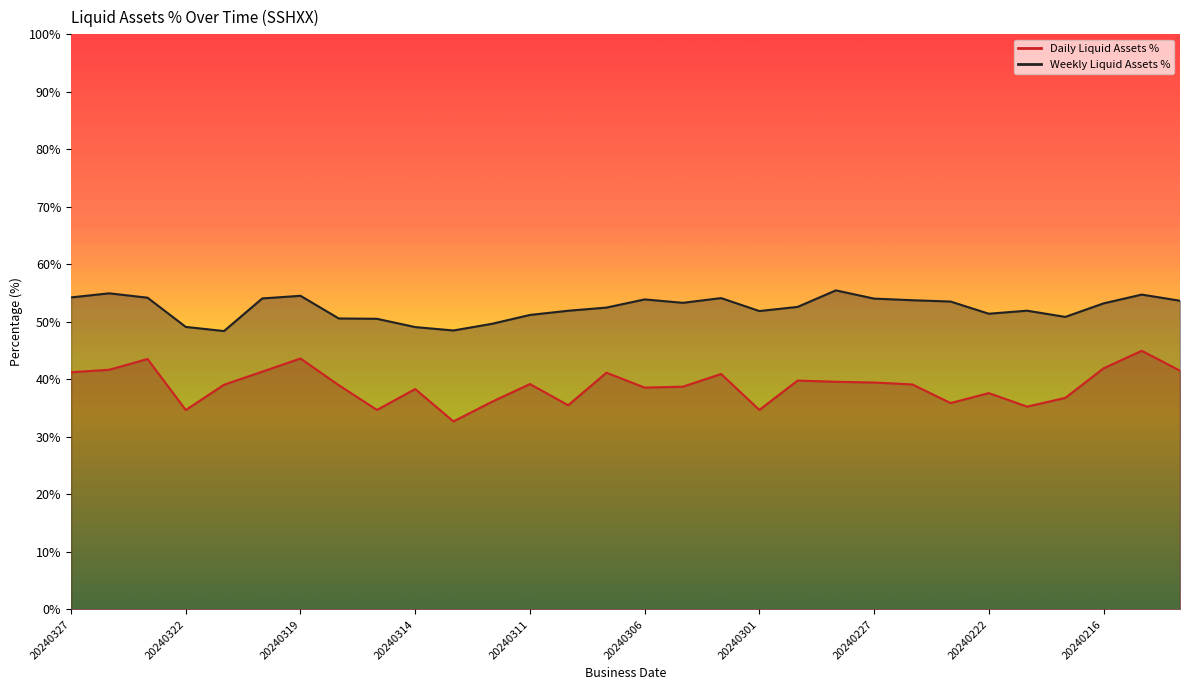

The value of Daily Liquid Assets % at 20240320 is 56.0. True or false?

False